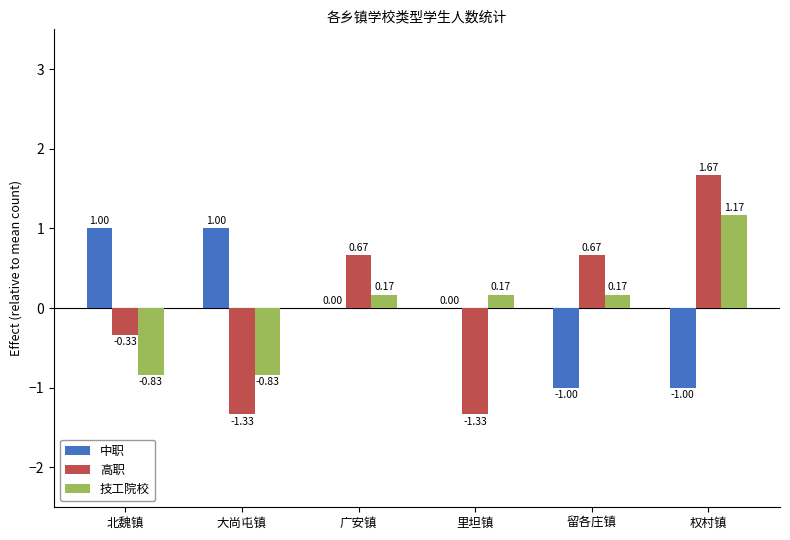

Is the value of 高职 at 大尚屯镇 greater than the value of 技工院校 at 广安镇?

No